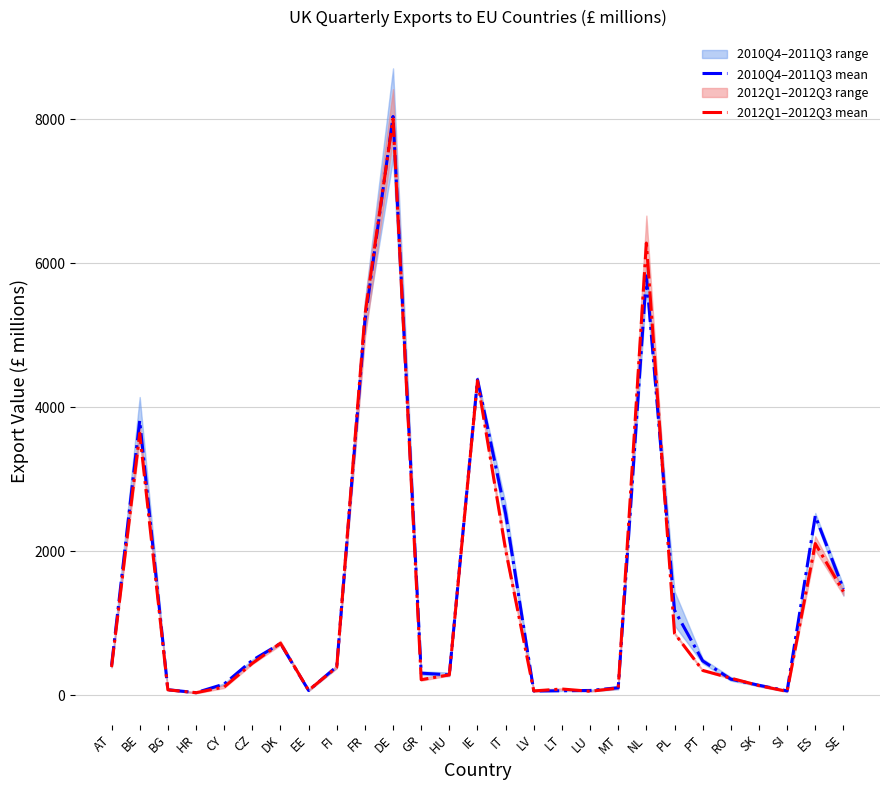

Which series has the largest total across all categories?

2010Q4–2011Q3 mean